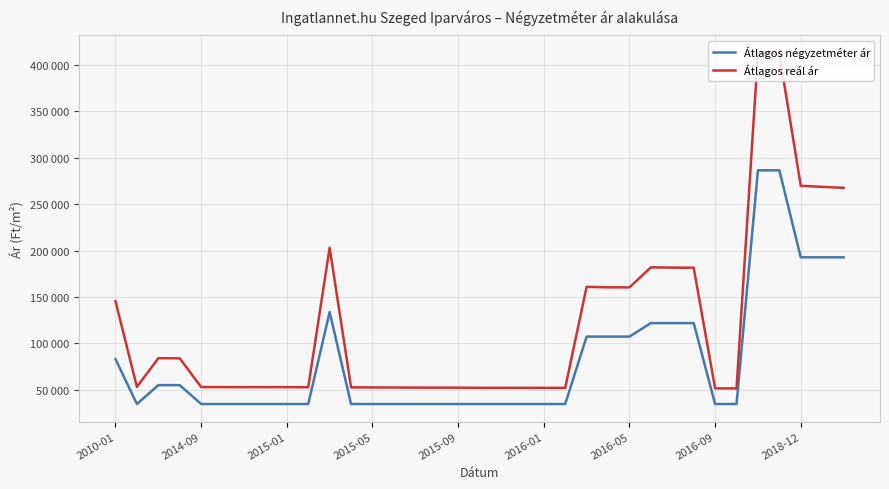

What are all the series names shown in the legend?

Átlagos négyzetméter ár, Átlagos reál ár